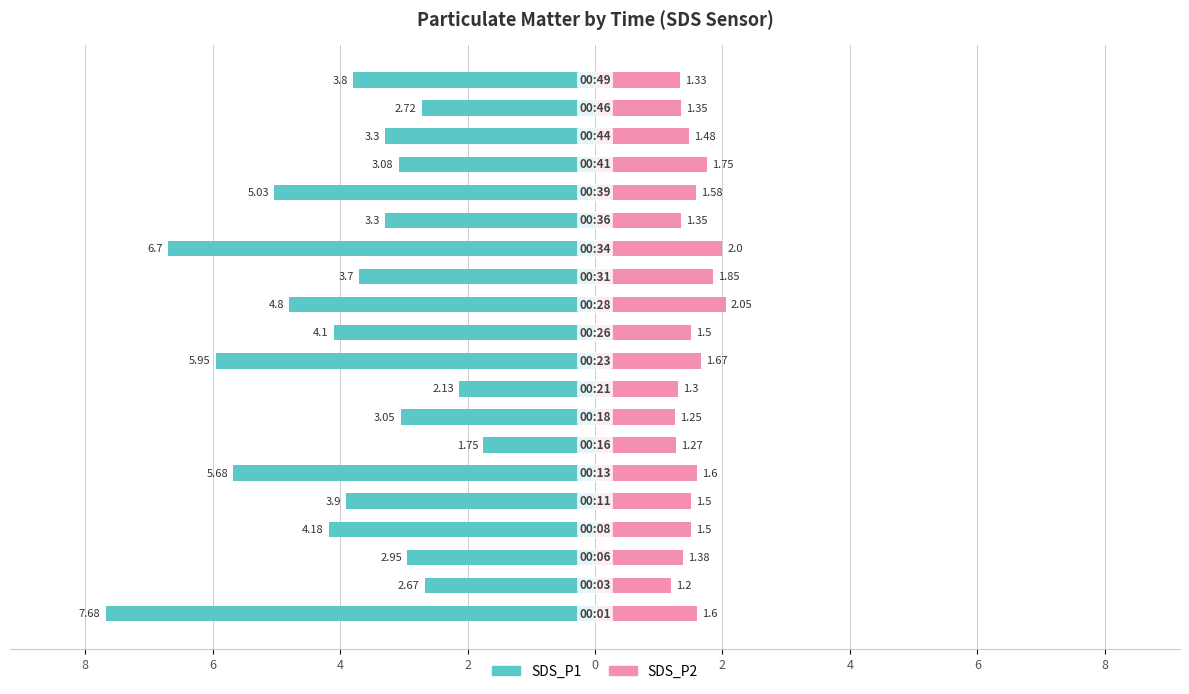

What are all the series names shown in the legend?

SDS_P1, SDS_P2